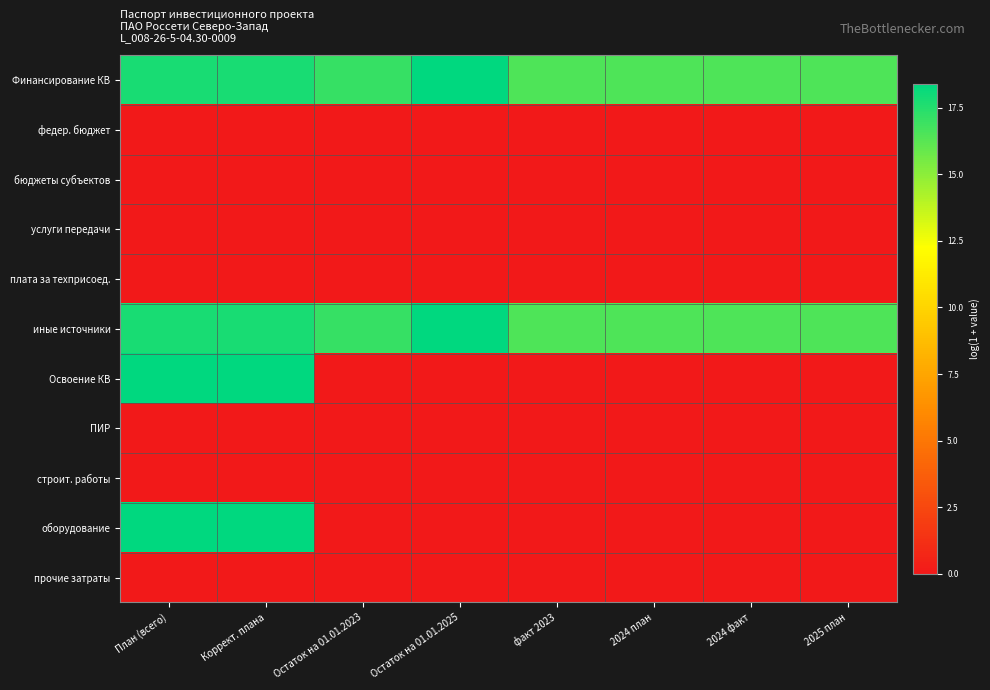

Reading left to right, transcribe all the data shown in this chart.

Финансирование КВ: План (всего)=17.8	Коррект. плана=17.8	Остаток на 01.01.2023=17.1	Остаток на 01.01.2025=18.4	факт 2023=16.5	2024 план=16.5	2024 факт=16.5	2025 план=16.5
федер. бюджет: План (всего)=0.0	Коррект. плана=0.0	Остаток на 01.01.2023=0.0	Остаток на 01.01.2025=0.0	факт 2023=0.0	2024 план=0.0	2024 факт=0.0	2025 план=0.0
бюджеты субъектов: План (всего)=0.0	Коррект. плана=0.0	Остаток на 01.01.2023=0.0	Остаток на 01.01.2025=0.0	факт 2023=0.0	2024 план=0.0	2024 факт=0.0	2025 план=0.0
услуги передачи: План (всего)=0.0	Коррект. плана=0.0	Остаток на 01.01.2023=0.0	Остаток на 01.01.2025=0.0	факт 2023=0.0	2024 план=0.0	2024 факт=0.0	2025 план=0.0
плата за техприсоед.: План (всего)=0.0	Коррект. плана=0.0	Остаток на 01.01.2023=0.0	Остаток на 01.01.2025=0.0	факт 2023=0.0	2024 план=0.0	2024 факт=0.0	2025 план=0.0
иные источники: План (всего)=17.8	Коррект. плана=17.8	Остаток на 01.01.2023=17.1	Остаток на 01.01.2025=18.4	факт 2023=16.5	2024 план=16.5	2024 факт=16.5	2025 план=16.5
Освоение КВ: План (всего)=18.4	Коррект. плана=18.4	Остаток на 01.01.2023=0.0	Остаток на 01.01.2025=0.0	факт 2023=0.0	2024 план=0.0	2024 факт=0.0	2025 план=0.0
ПИР: План (всего)=0.0	Коррект. плана=0.0	Остаток на 01.01.2023=0.0	Остаток на 01.01.2025=0.0	факт 2023=0.0	2024 план=0.0	2024 факт=0.0	2025 план=0.0
строит. работы: План (всего)=0.0	Коррект. плана=0.0	Остаток на 01.01.2023=0.0	Остаток на 01.01.2025=0.0	факт 2023=0.0	2024 план=0.0	2024 факт=0.0	2025 план=0.0
оборудование: План (всего)=18.4	Коррект. плана=18.4	Остаток на 01.01.2023=0.0	Остаток на 01.01.2025=0.0	факт 2023=0.0	2024 план=0.0	2024 факт=0.0	2025 план=0.0
прочие затраты: План (всего)=0.0	Коррект. плана=0.0	Остаток на 01.01.2023=0.0	Остаток на 01.01.2025=0.0	факт 2023=0.0	2024 план=0.0	2024 факт=0.0	2025 план=0.0